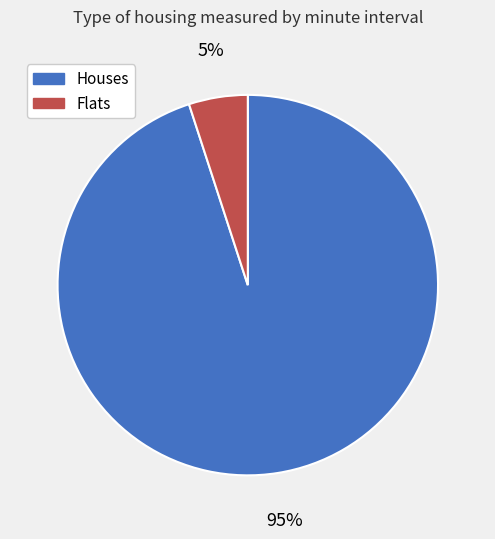

Count the number of slices in the pie.

2